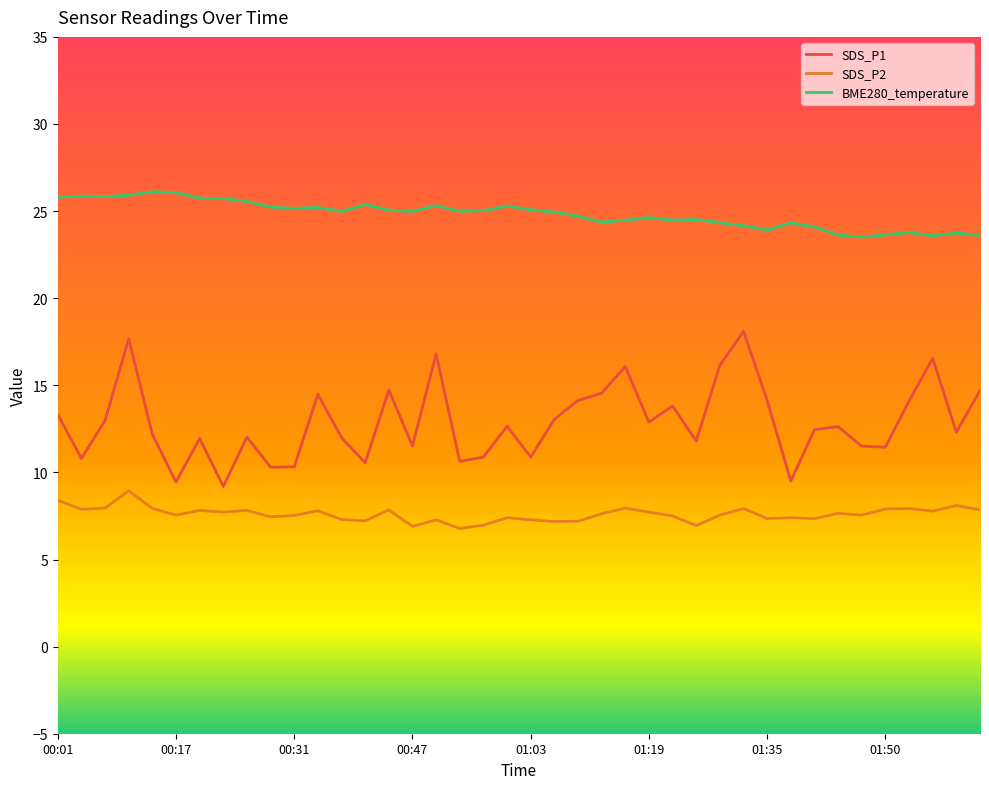

Rank the series by their average value, from lowest to highest.

SDS_P2, SDS_P1, BME280_temperature